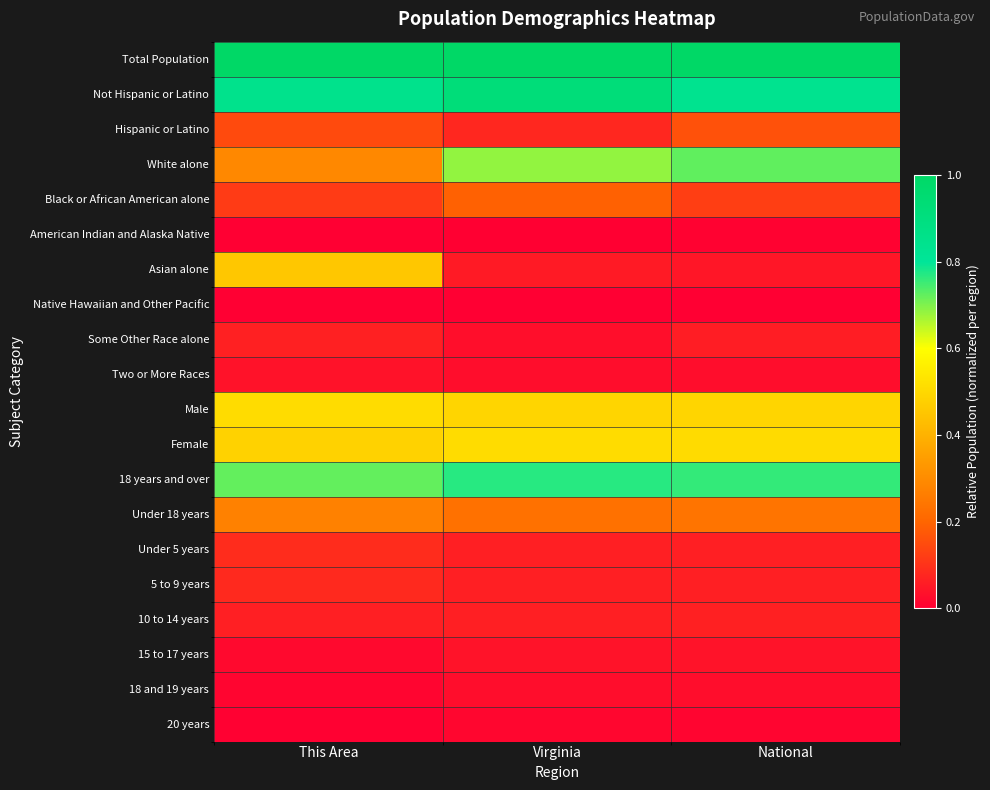

What is the spread (max minus min) of values at This Area?

1.0